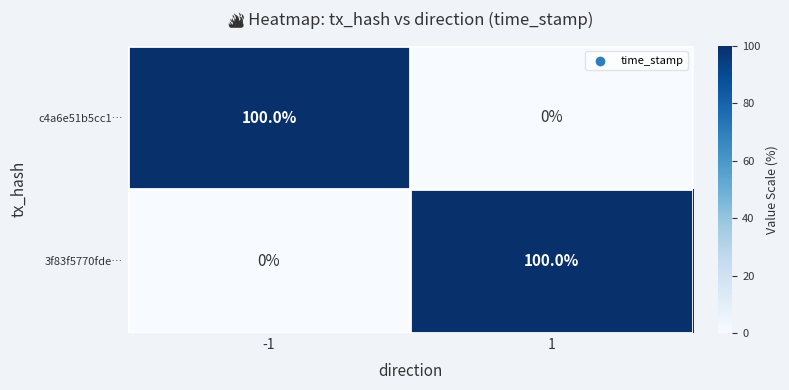

What is the total value across all series at -1?

100